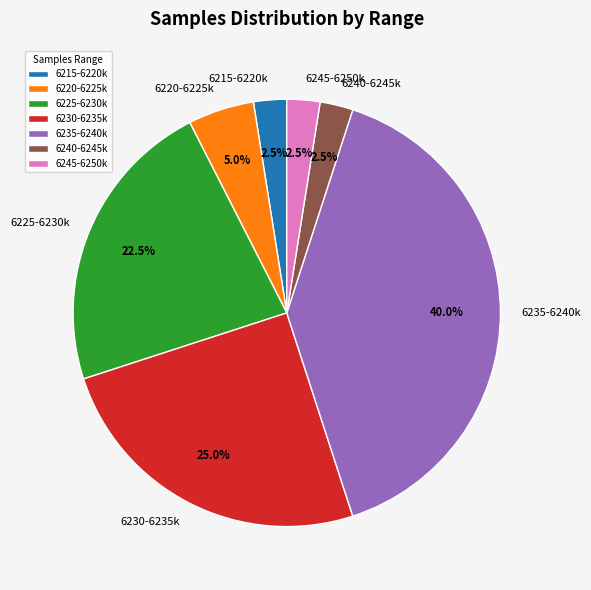

Which category has the biggest portion of the pie?

6235-6240k